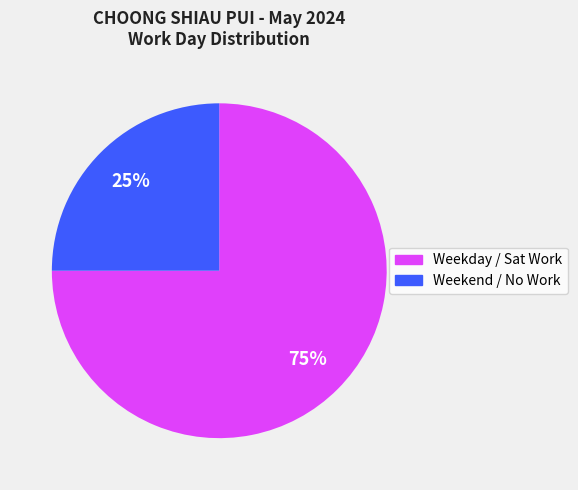

Which has a higher value, Weekend / No Work or Weekday / Sat Work?

Weekday / Sat Work